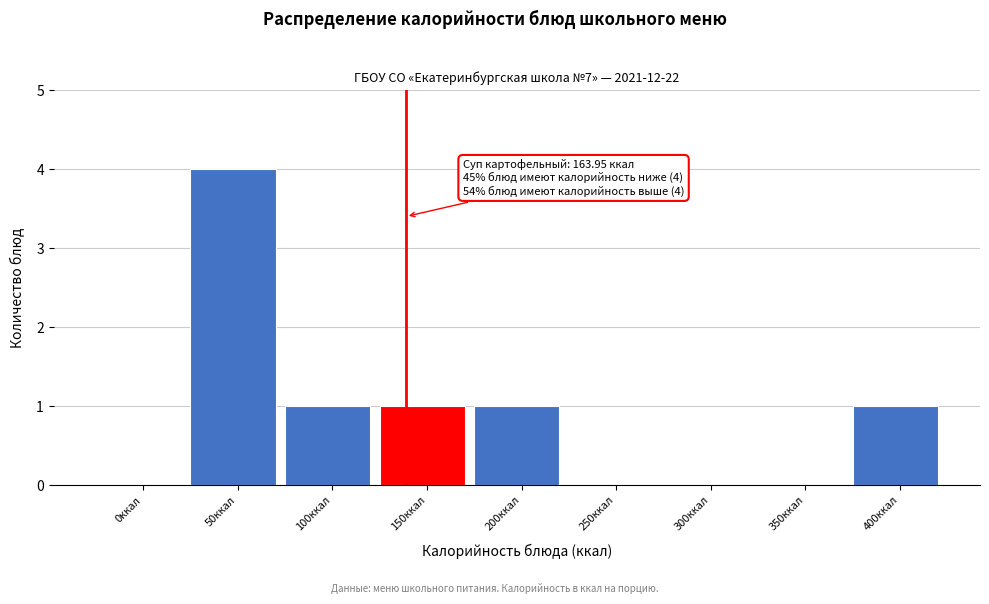

Reading left to right, list all the values displayed in this chart.

0ккал=0	50ккал=4	100ккал=1	150ккал=1	200ккал=1	250ккал=0	300ккал=0	350ккал=0	400ккал=1